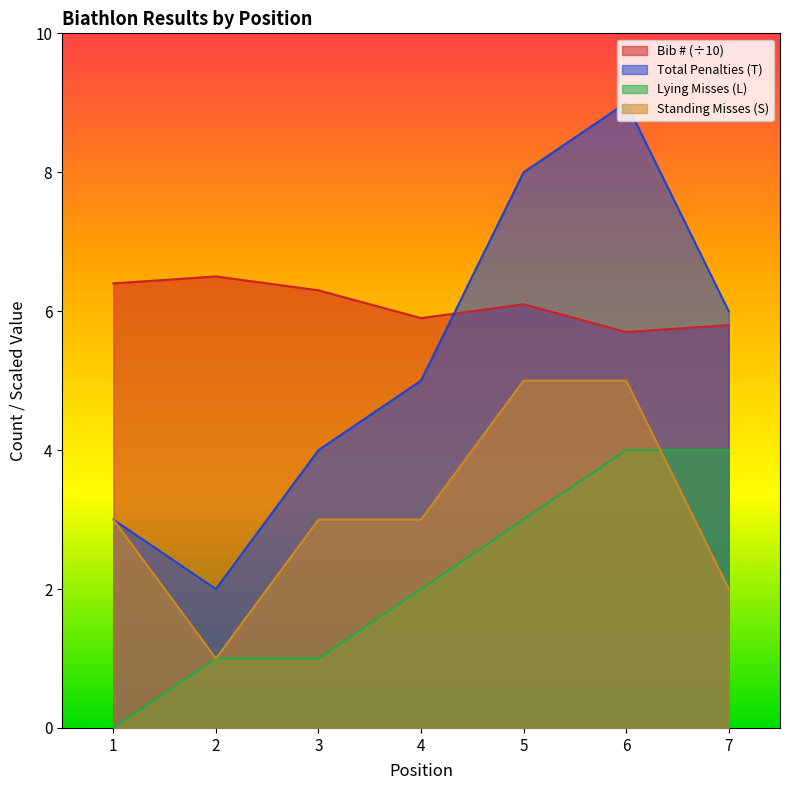

Does the chart have visible grid lines?

No